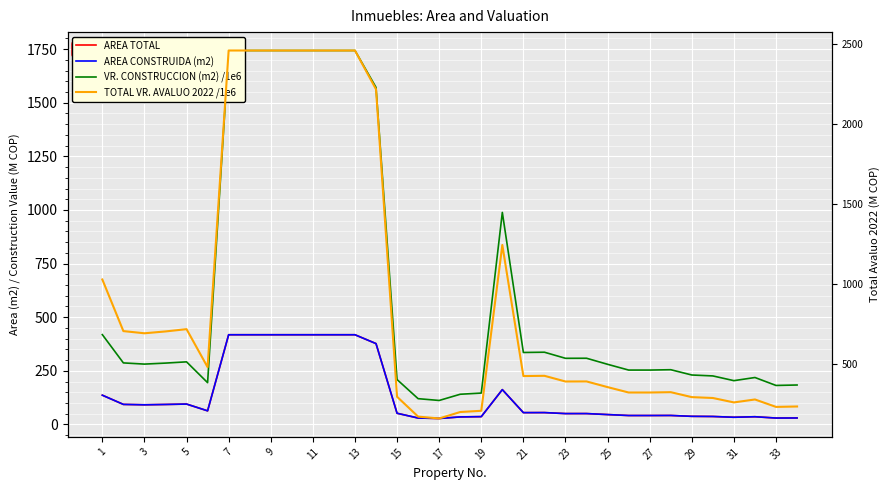

True or false: VR. CONSTRUCCION (m2) /1e6 and TOTAL VR. AVALUO 2022 /1e6 cross at least once.

False